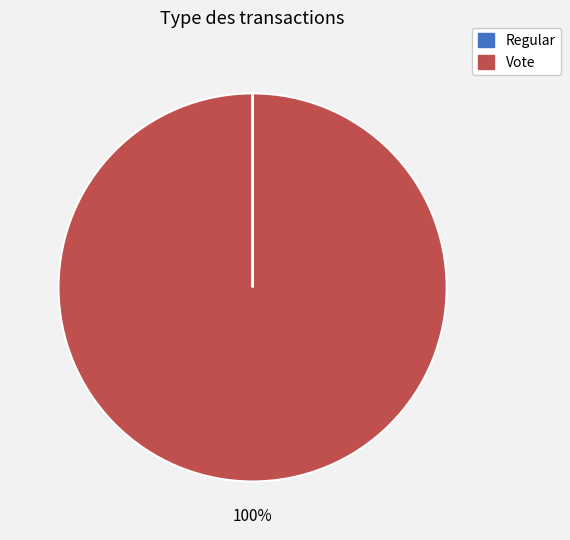

True or false: Vote accounts for 87% of the total.

False